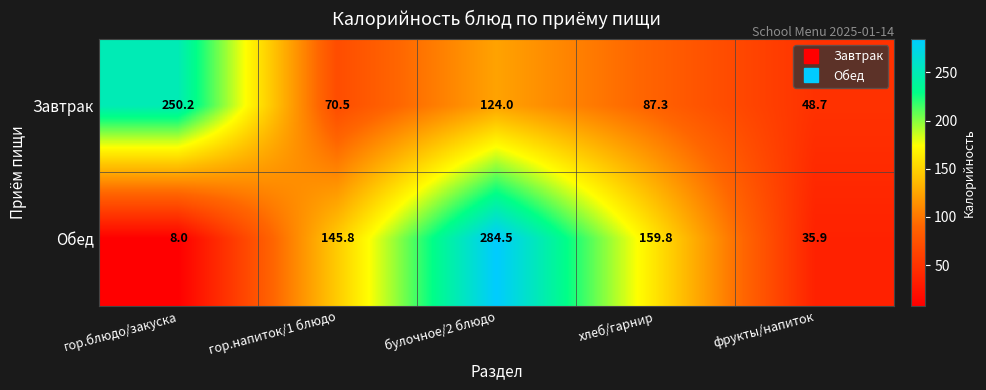

Which series has the widest spread of values?

Обед